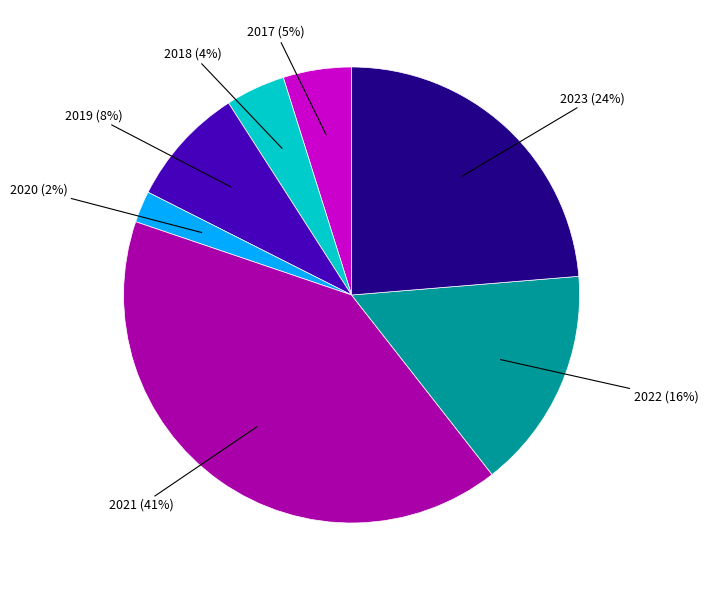

Rank the categories by value from lowest to highest.

2020 (2%), 2018 (4%), 2017 (5%), 2019 (8%), 2022 (16%), 2023 (24%), 2021 (41%)